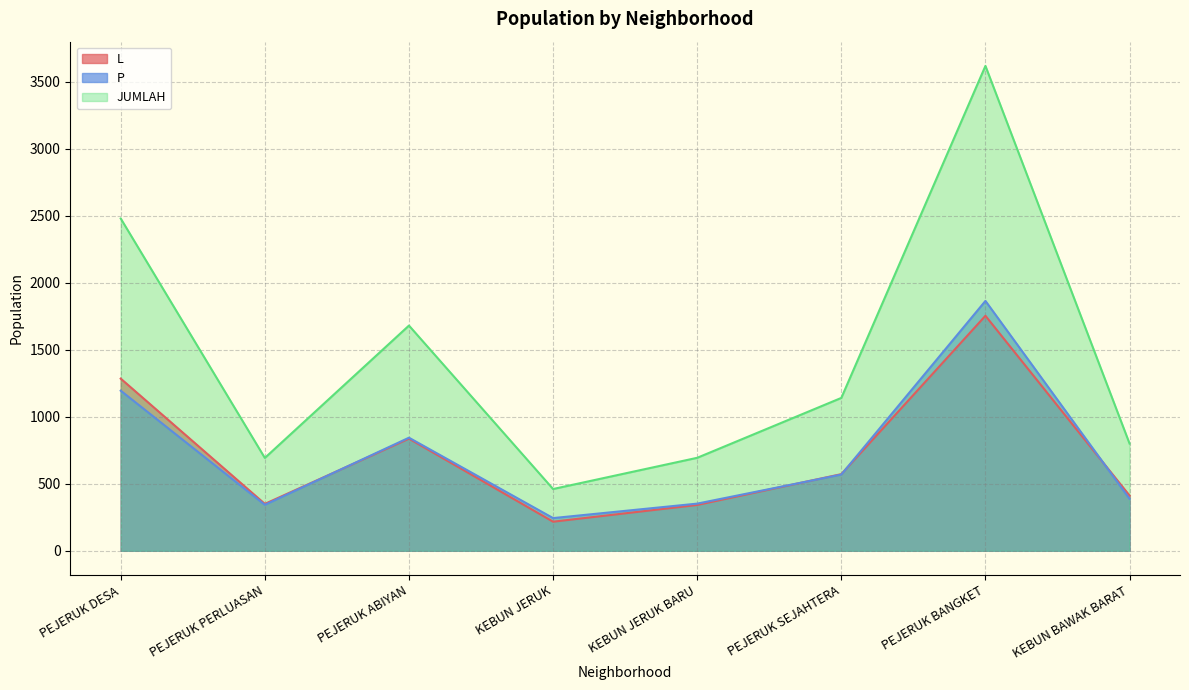

What are all the series names shown in the legend?

L, P, JUMLAH